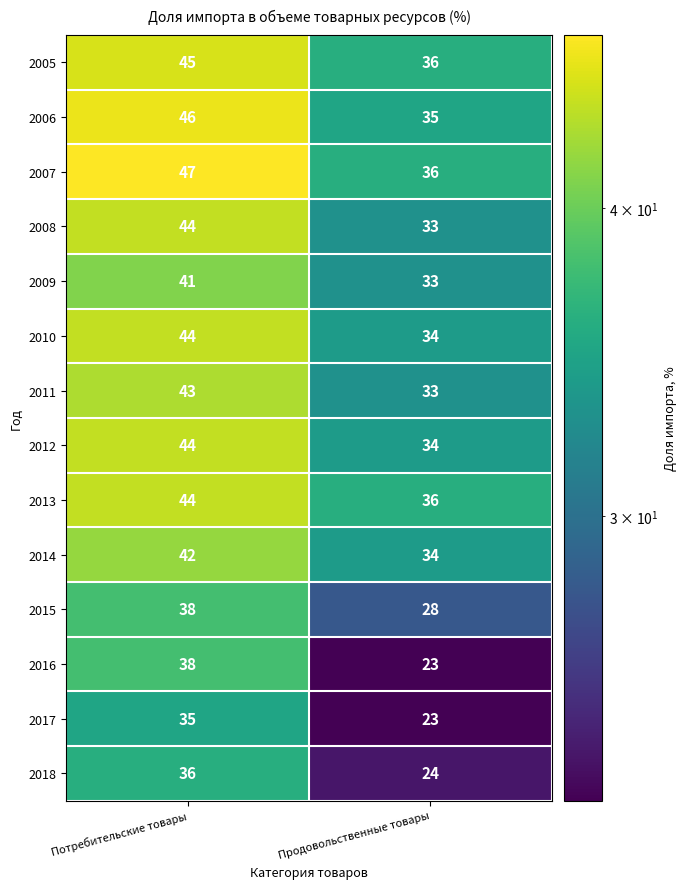

What is the difference between the maximum and minimum values in the 2011 series?

10